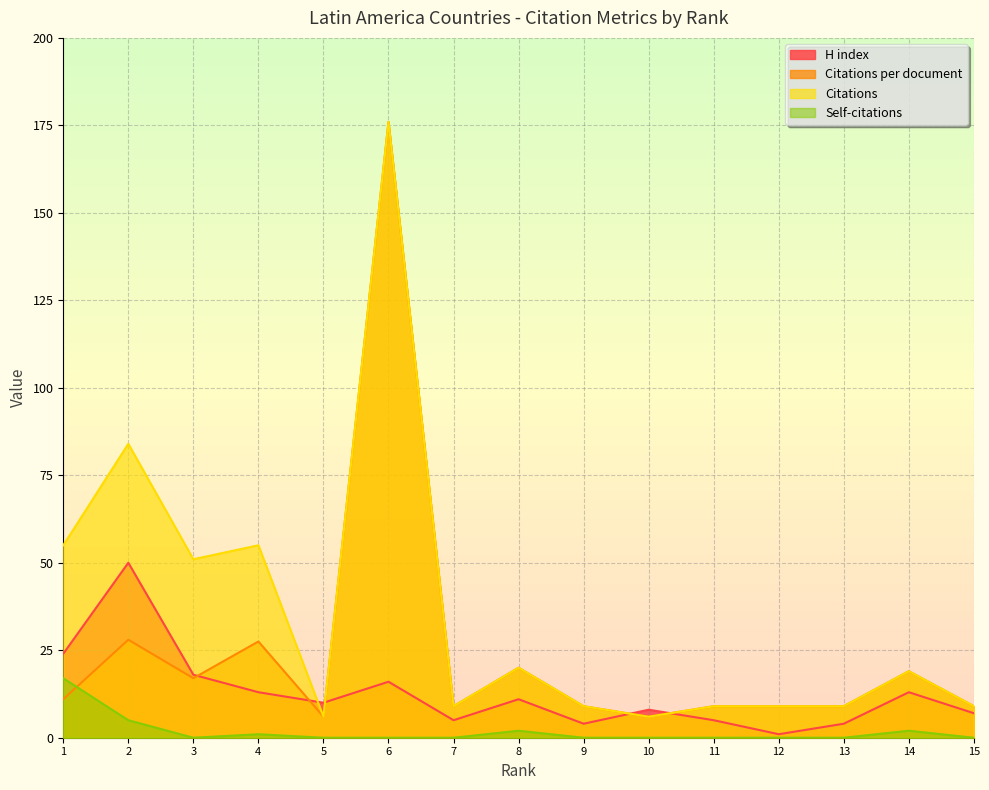

At which category is the sum across all series the highest?

6